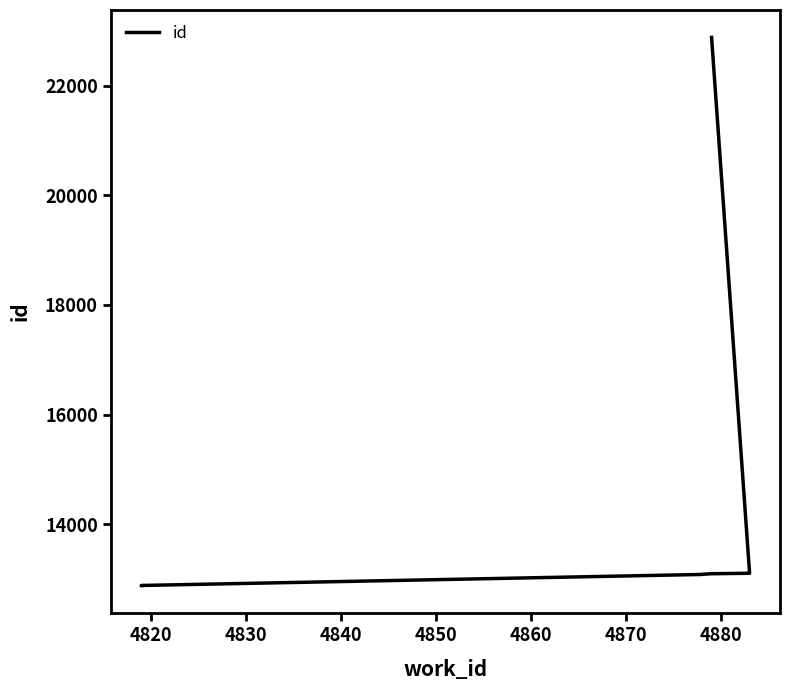

What is the approximate value at 4820, to the nearest 100?

12900